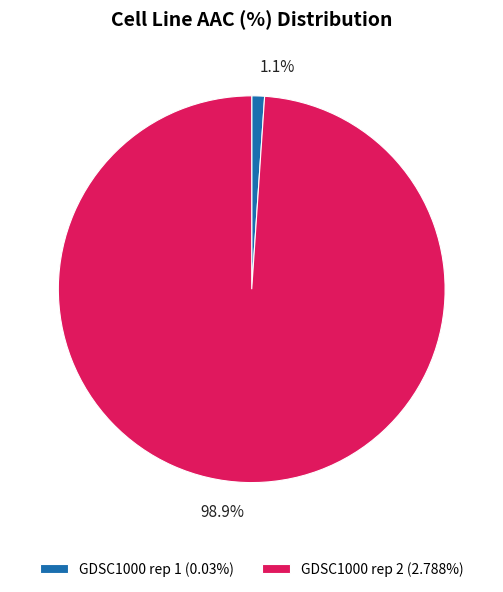

Do GDSC1000 rep 2 (2.788%) and GDSC1000 rep 1 (0.03%) together represent more than half of the pie?

Yes